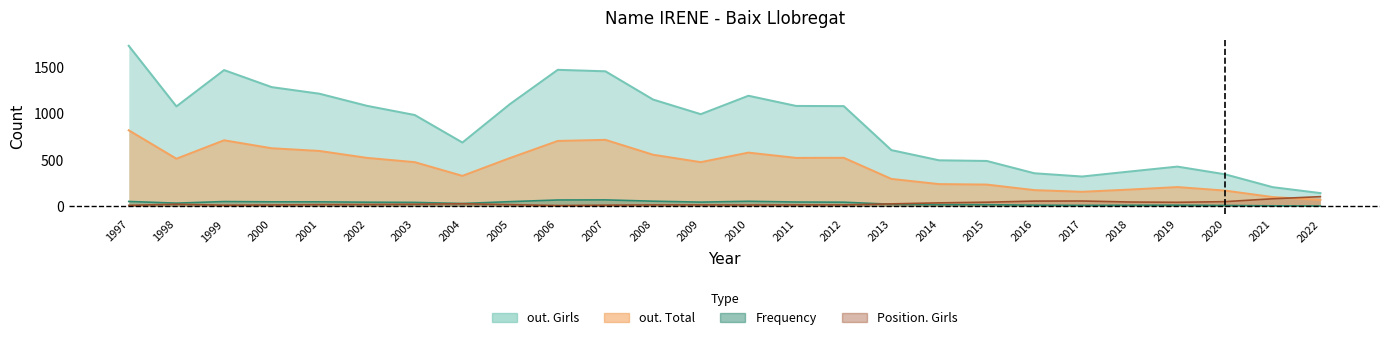

Which series changed the most between 1999 and 2012?

out. Girls